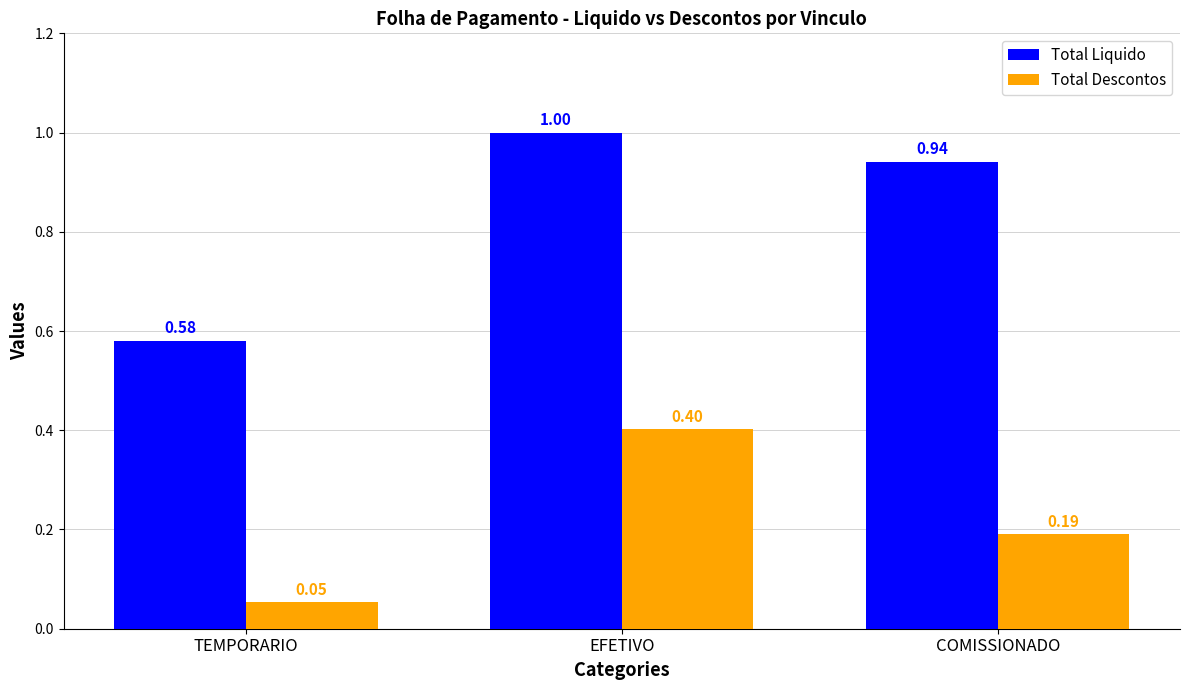

Does the chart contain any negative values?

No